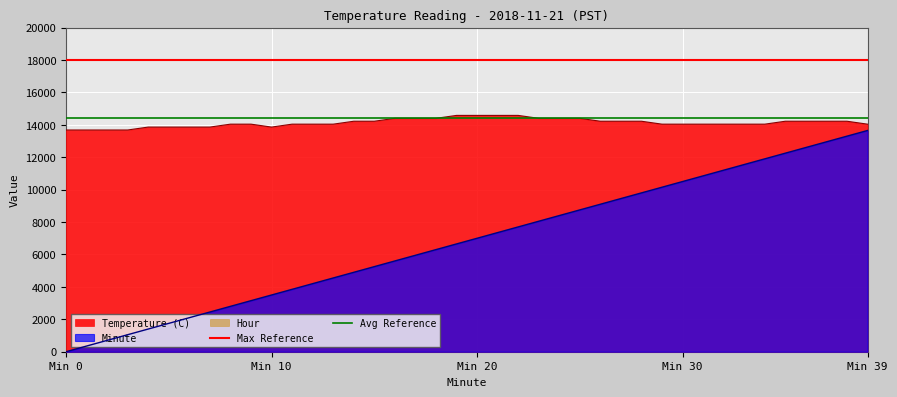

Which series has the largest total across all categories?

Max Reference